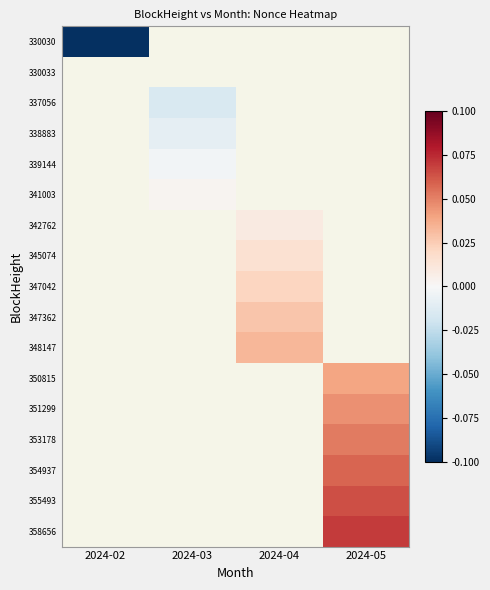

Count the number of categories in the chart.

4